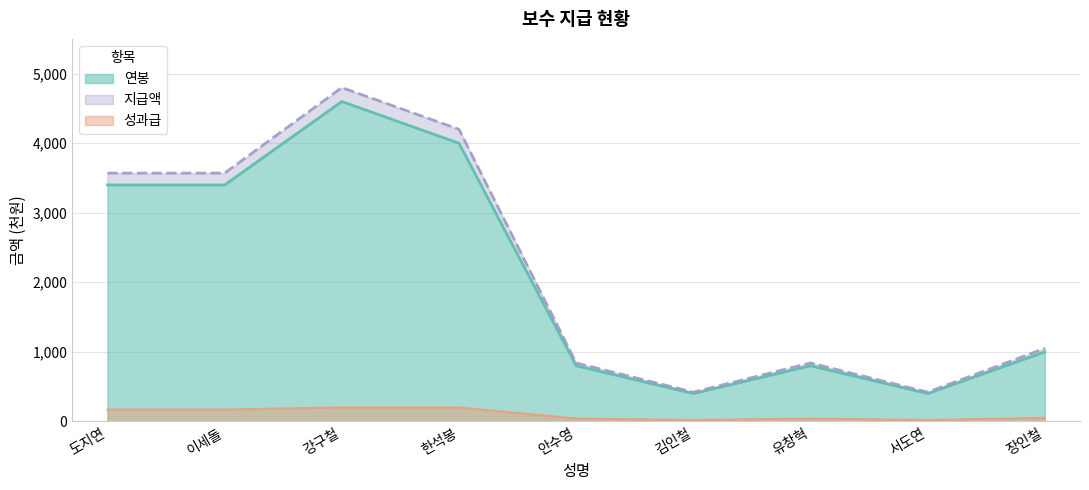

At which category is the sum across all series the highest?

강구철